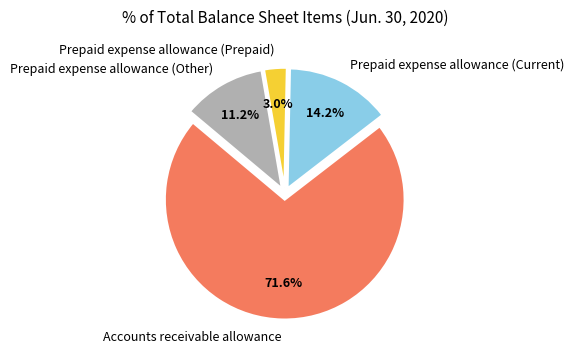

How much of the chart is everything except Prepaid expense allowance (Prepaid)?

97.0%